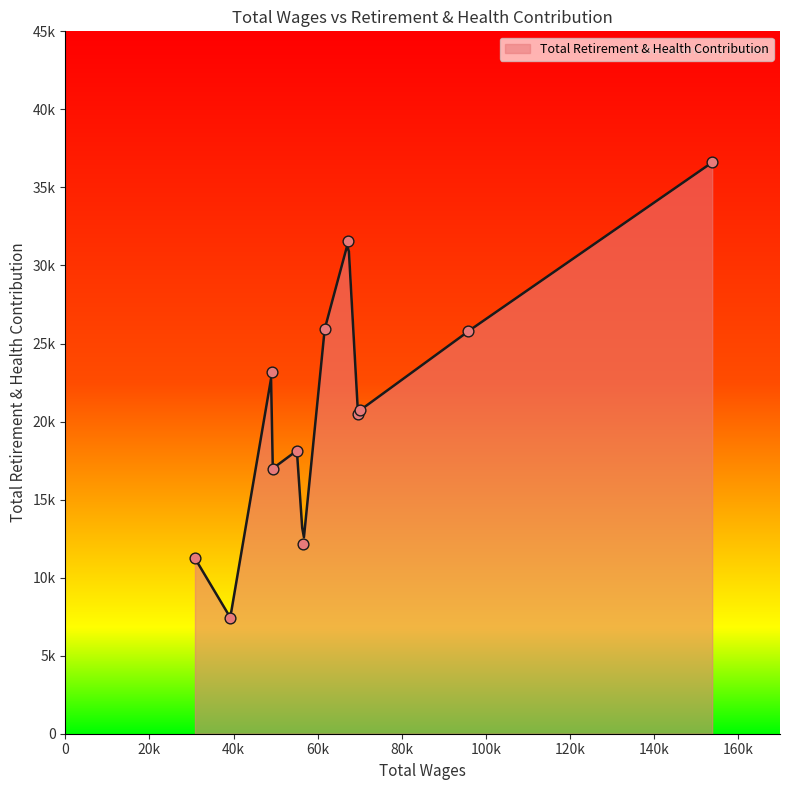

What is the change in value from 56595.0 to 39221.0?

-4732